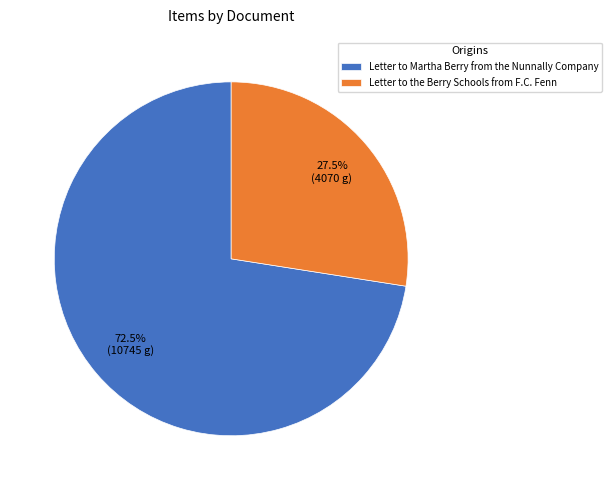

Which slice is the largest?

Letter to Martha Berry from the Nunnally Company